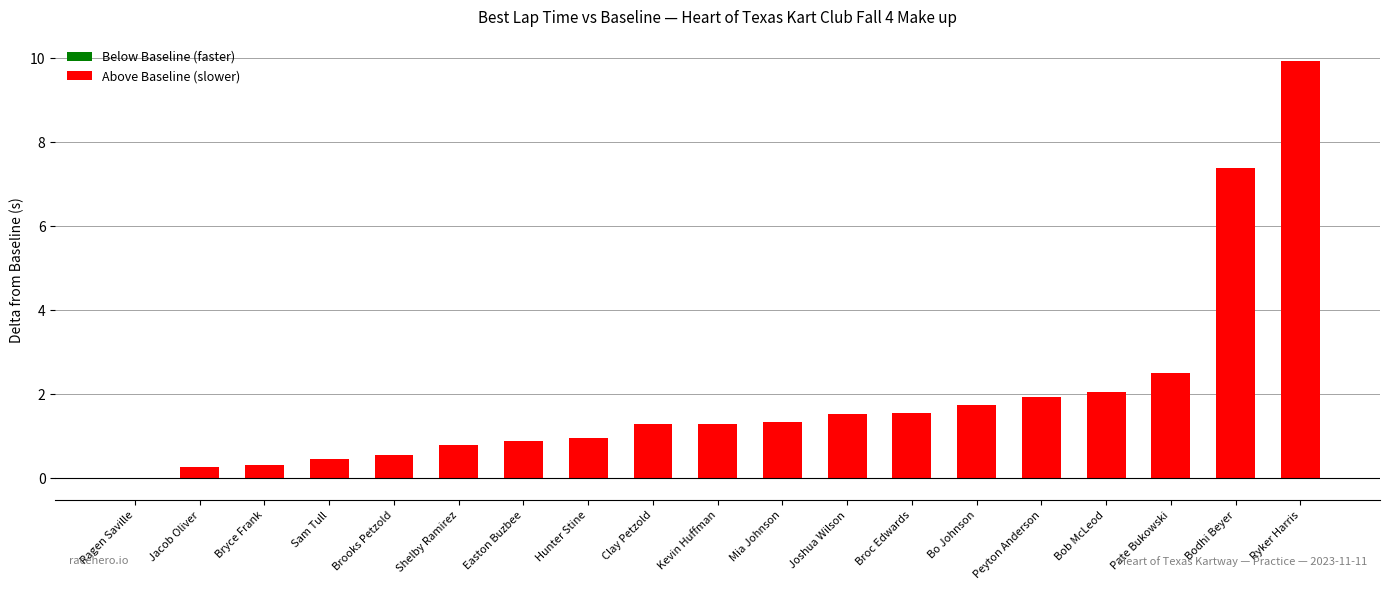

What value does the data have at Hunter Stine?

1.0